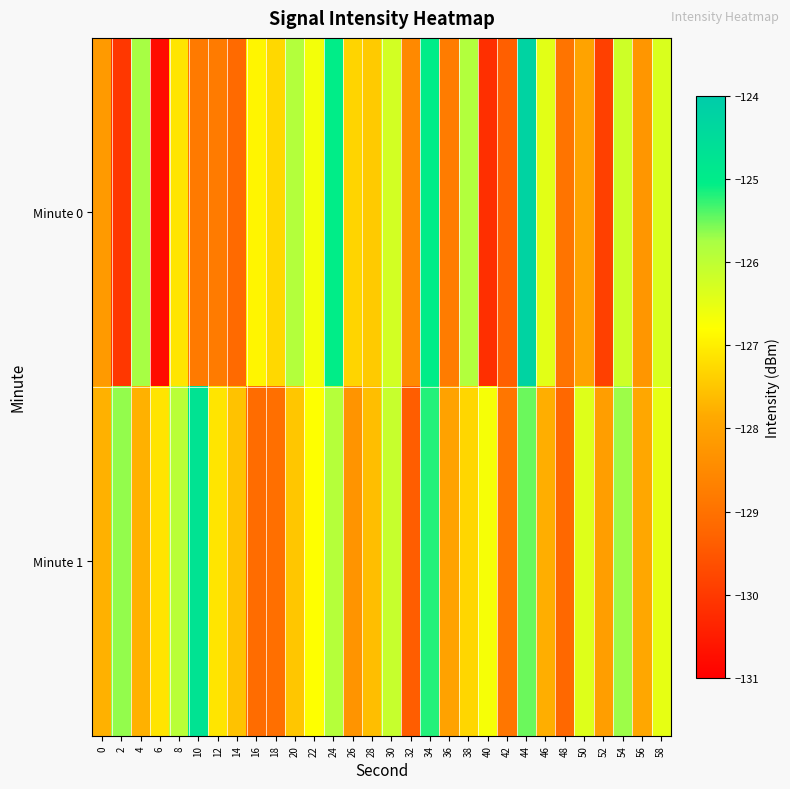

Rank the series by their maximum value, from highest to lowest.

Minute 0, Minute 1